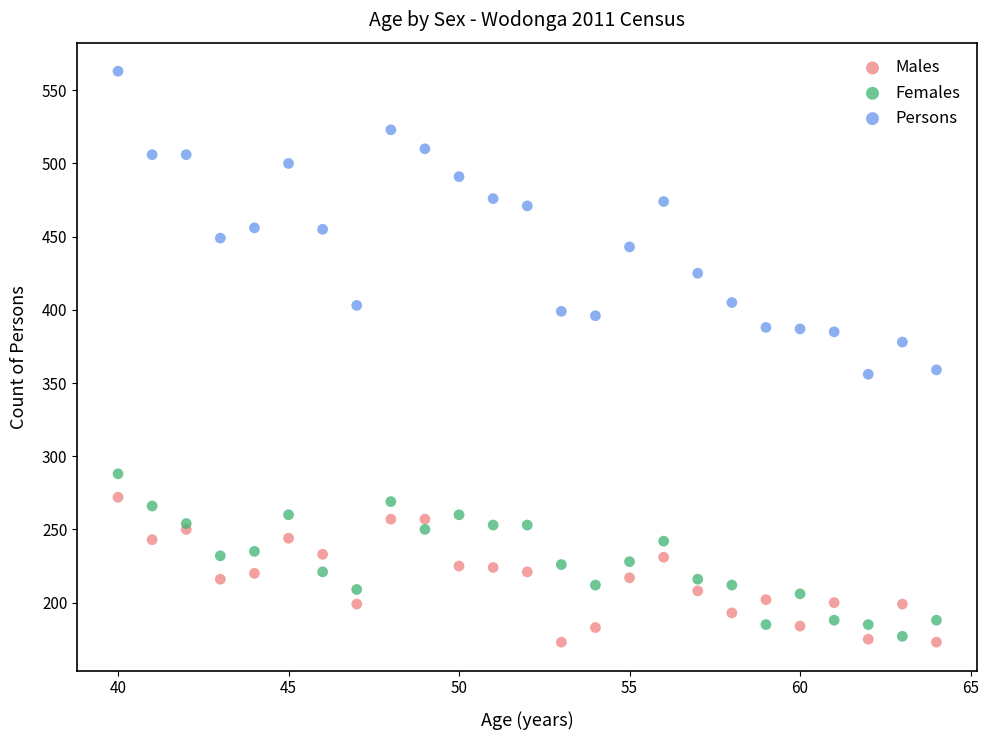

Which series has the widest spread of Y values?

Persons